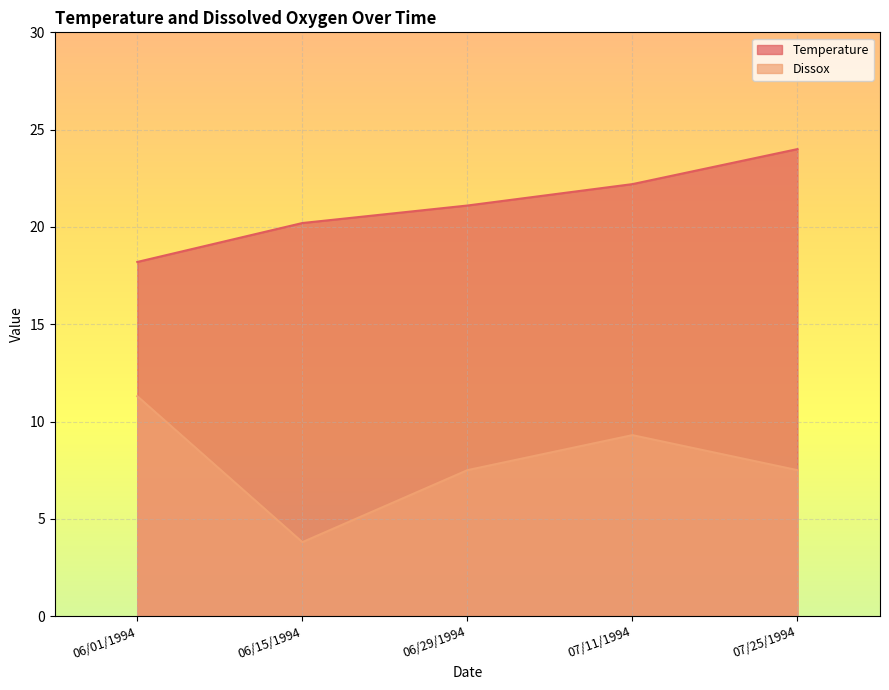

What is the label of the 5th point from the left?

07/25/1994